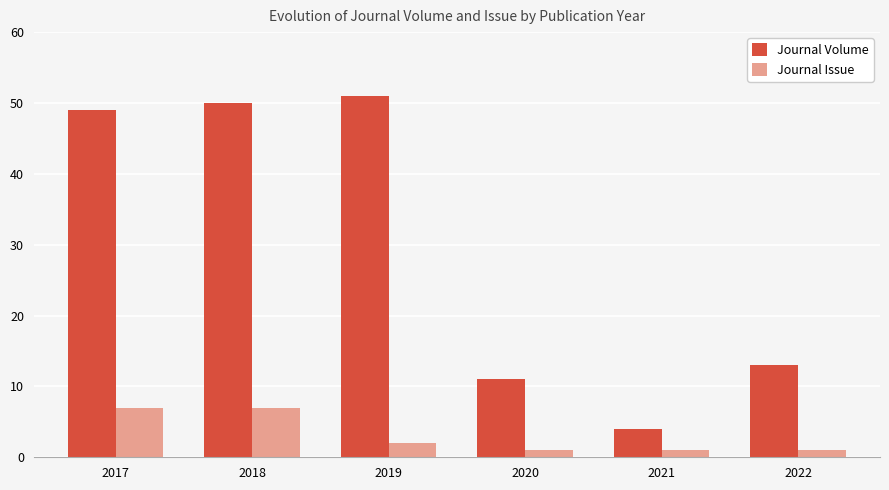

What is the maximum value for Journal Issue?

7